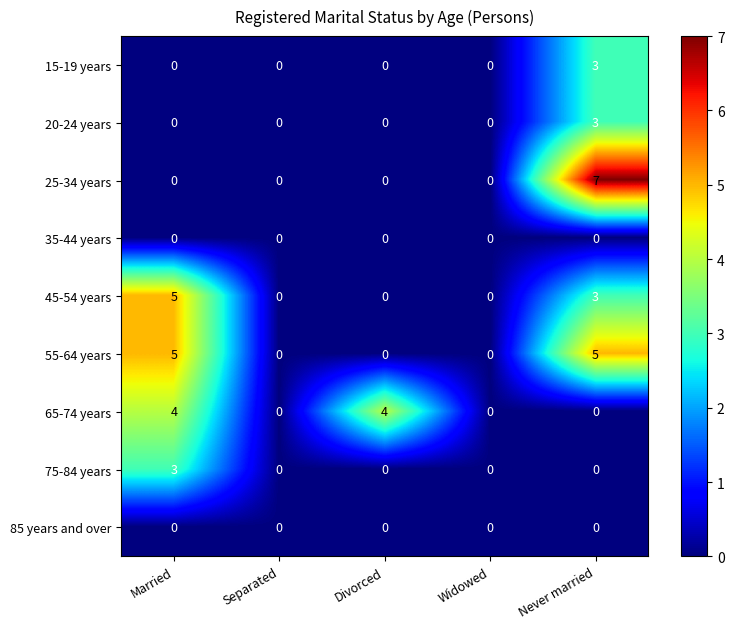

Between Separated and Divorced, which series saw the biggest shift?

65-74 years